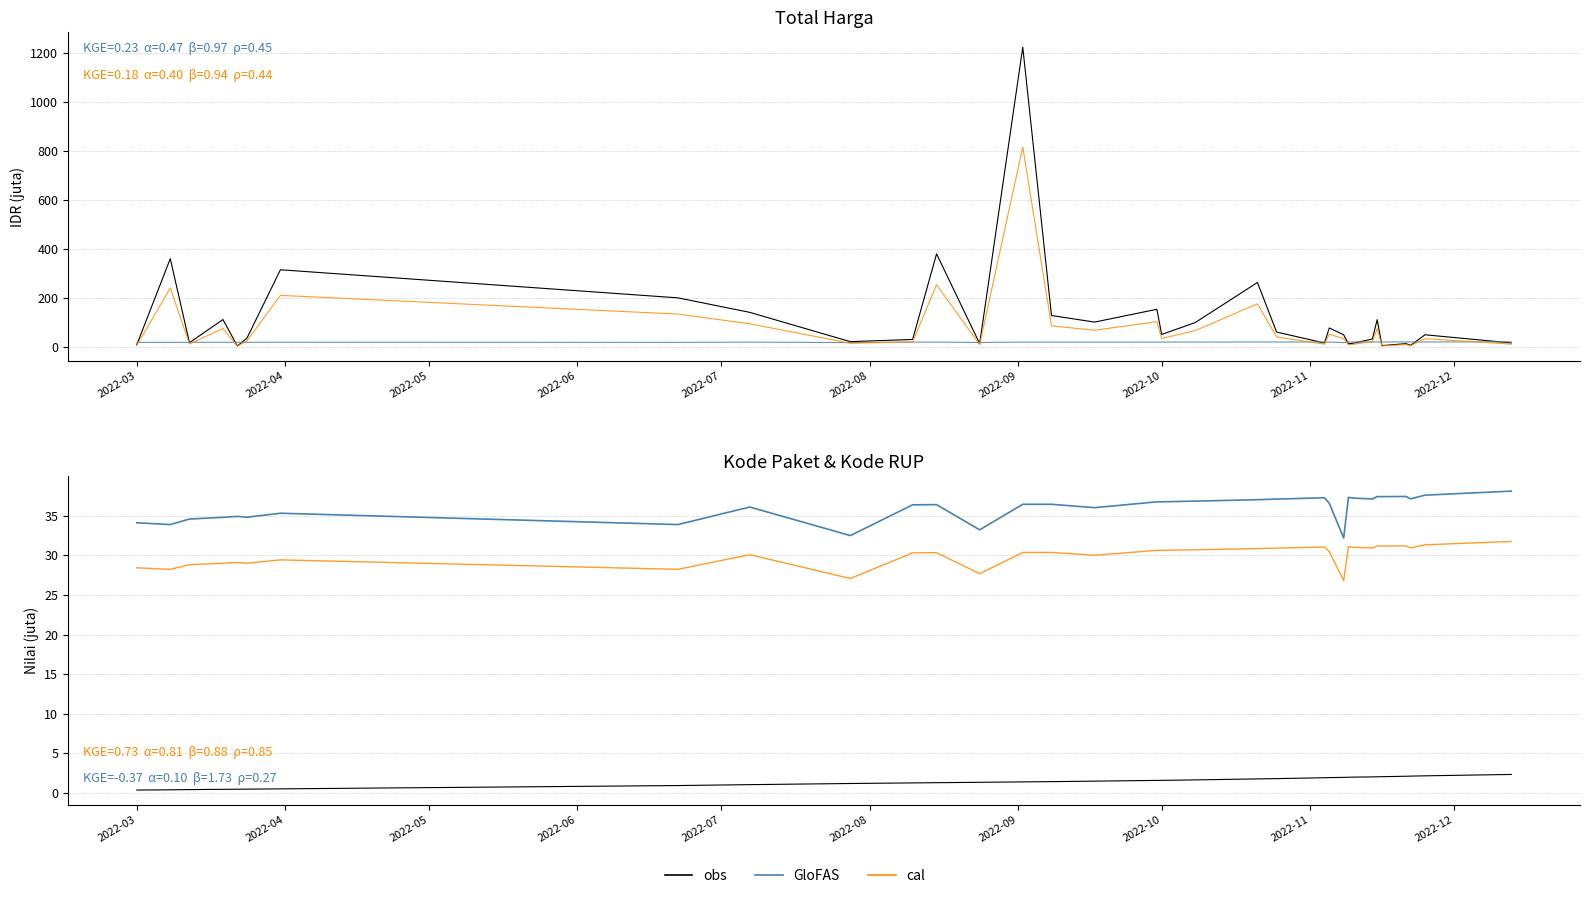

How many data points in GloFAS are above 36?

22